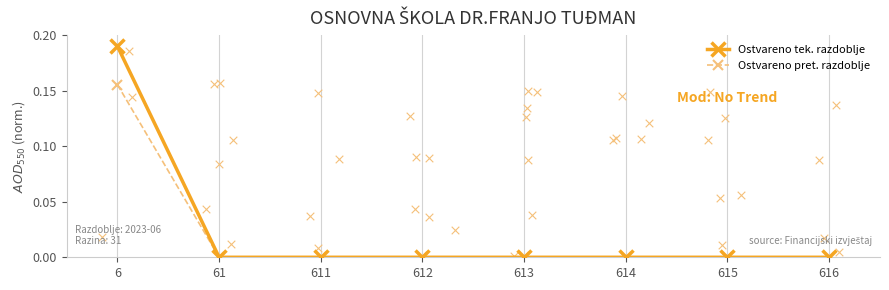

Which series contains the lowest Y value?

Ostvareno tek. razdoblje